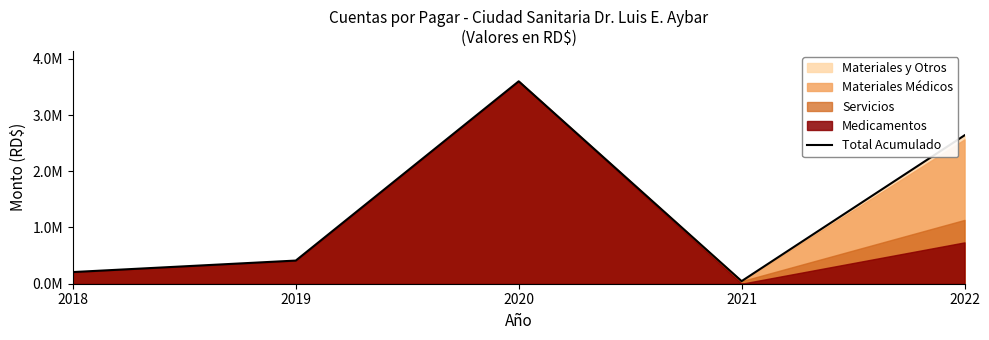

What is the value of the 1st point from the left?

207364.6